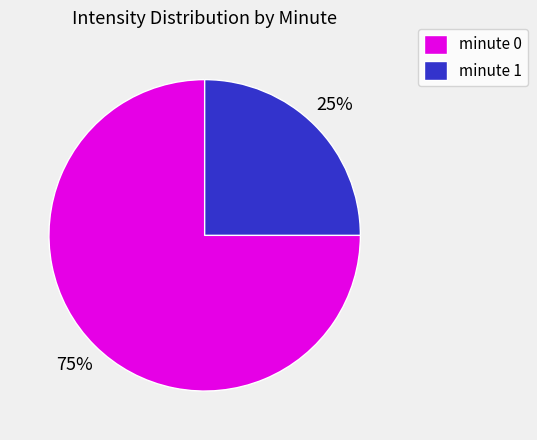

What is the largest slice in the pie chart?

minute 0